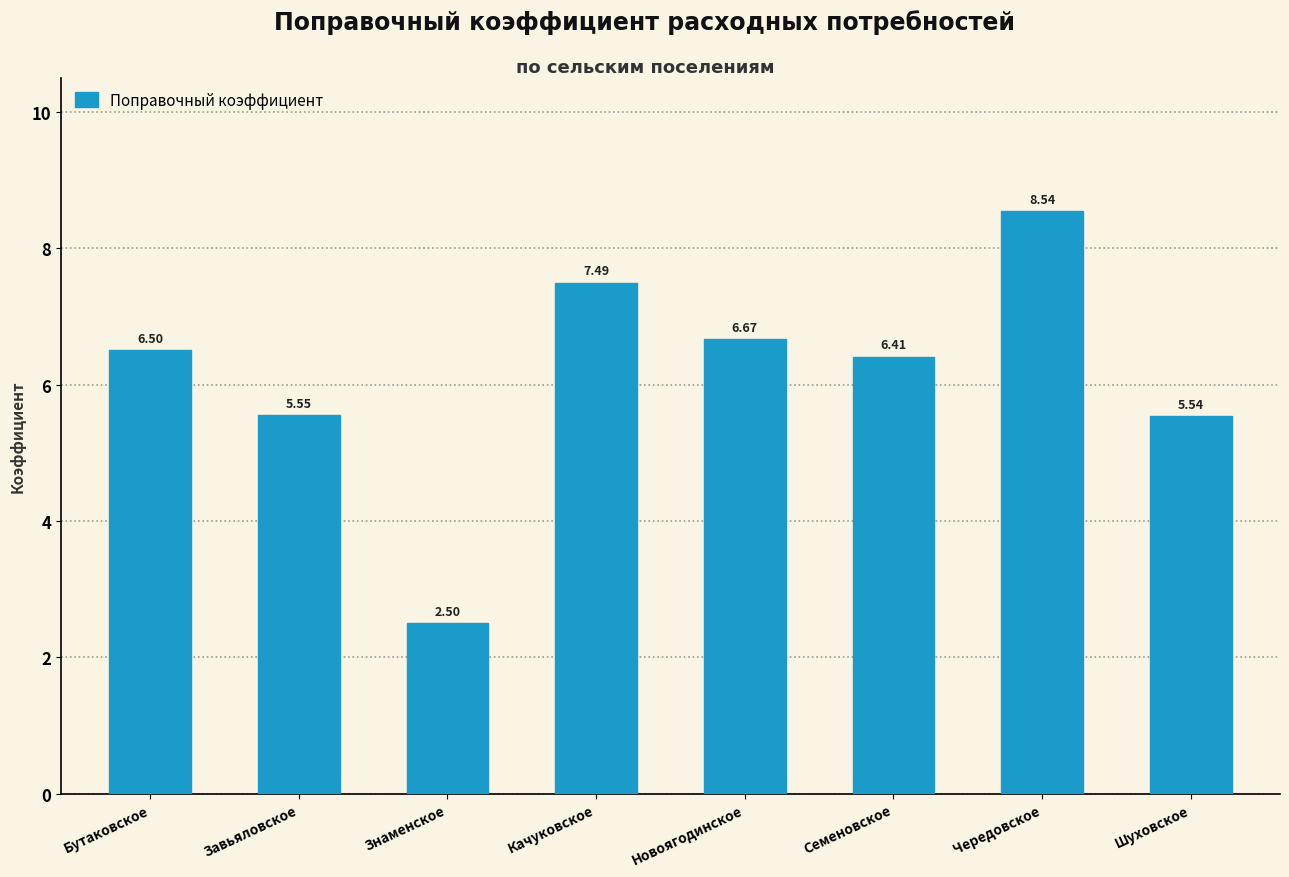

What is the label of the 8th bar from the left?

Шуховское